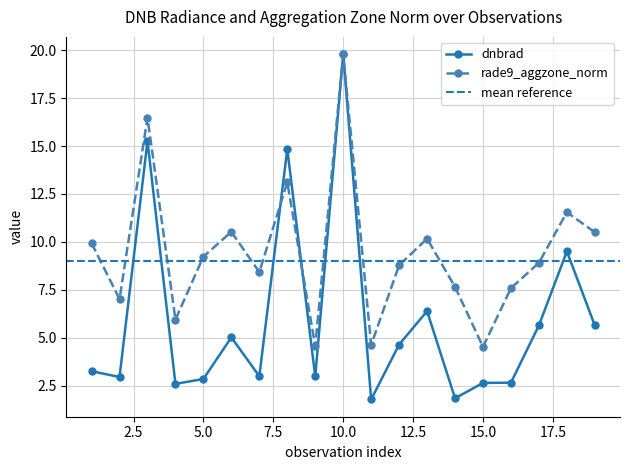

At 9, list the series in order from largest to smallest.

rade9_aggzone_norm, dnbrad